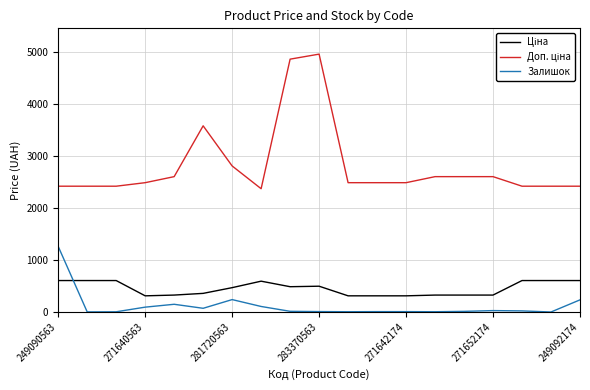

What is the difference between the maximum and minimum values in the Залишок series?

1259.0